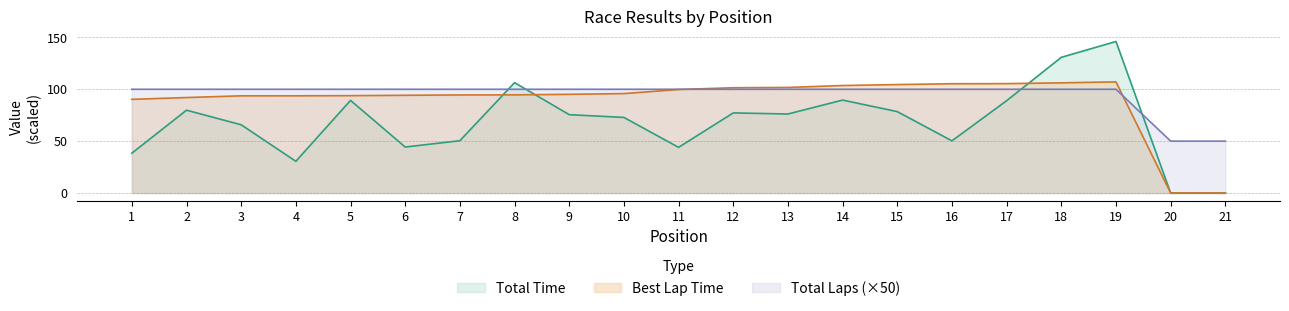

After their last crossing, which series has the higher values: Total Laps or Best Lap time?

Total Laps